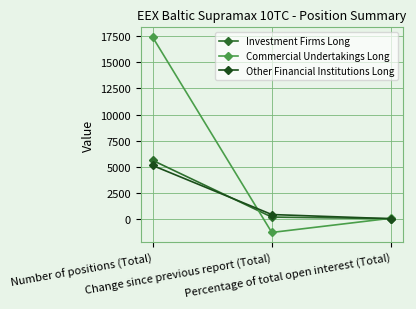

Which series has the largest range (max minus min)?

Commercial Undertakings Long